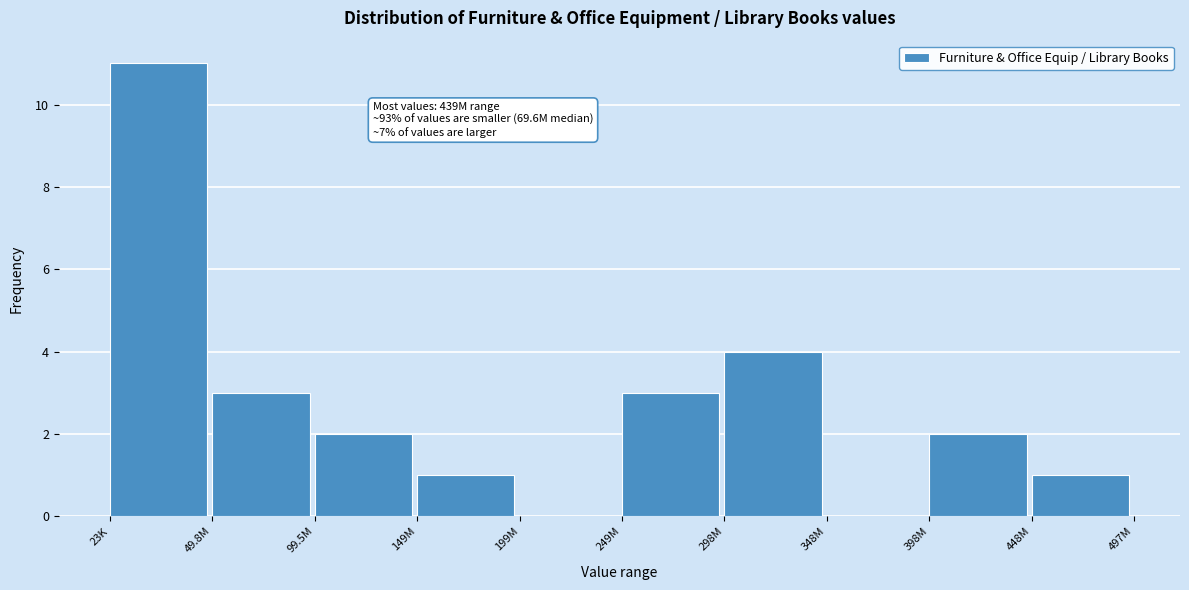

Reading left to right, transcribe all the data shown in this chart.

23K=11	49.8M=3	99.5M=2	149M=1	199M=0	249M=3	298M=4	348M=0	398M=2	448M=1